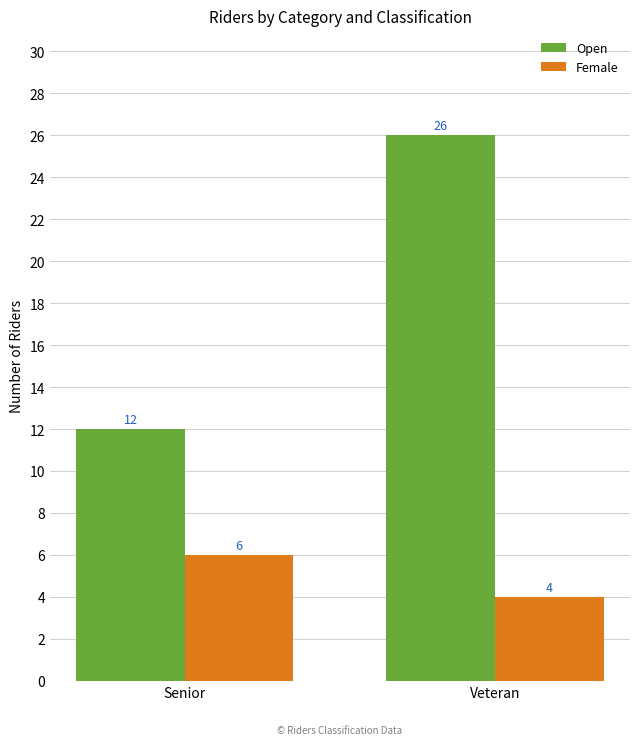

Which series has the widest spread of values?

Open